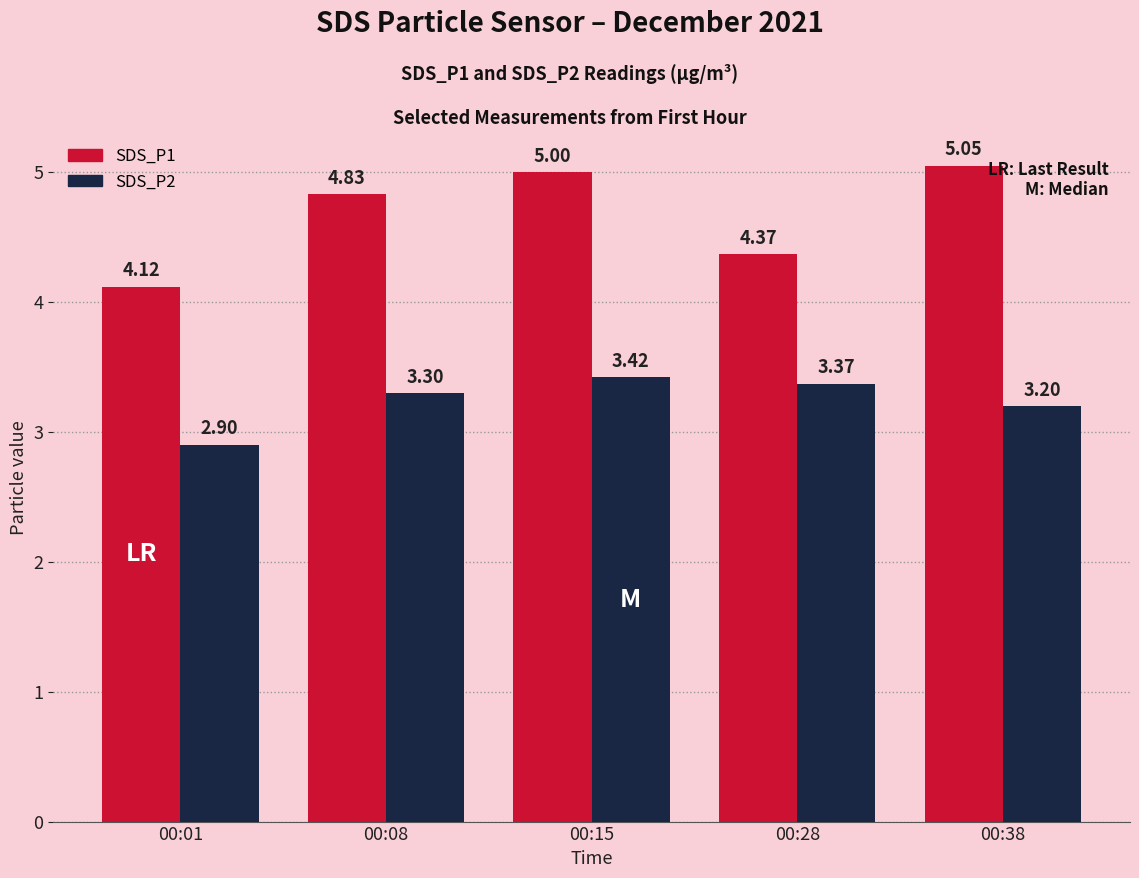

What is the difference between the second highest and minimum values in the SDS_P1 series?

0.9